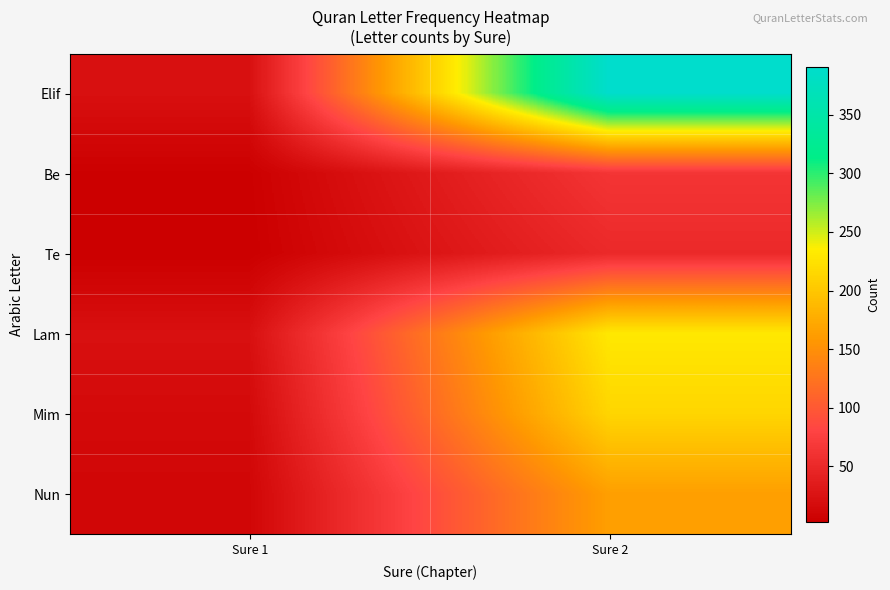

At how many categories does at least one series exceed 165?

1